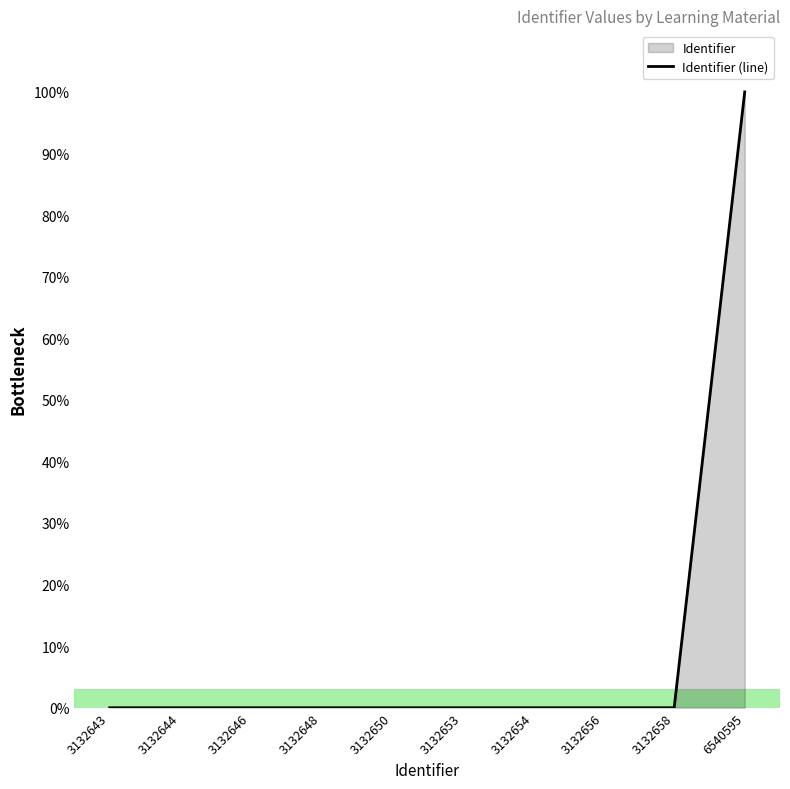

How many categories are shown in the chart?

10